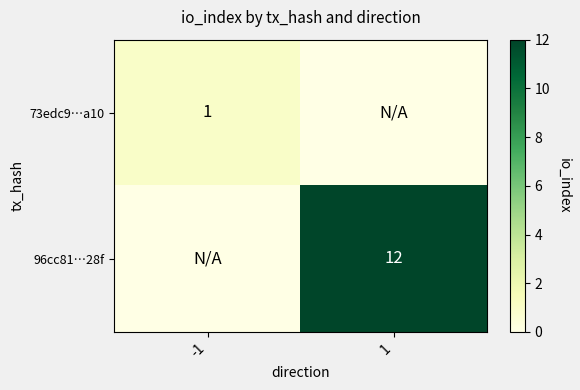

Count the number of data series in this chart.

2